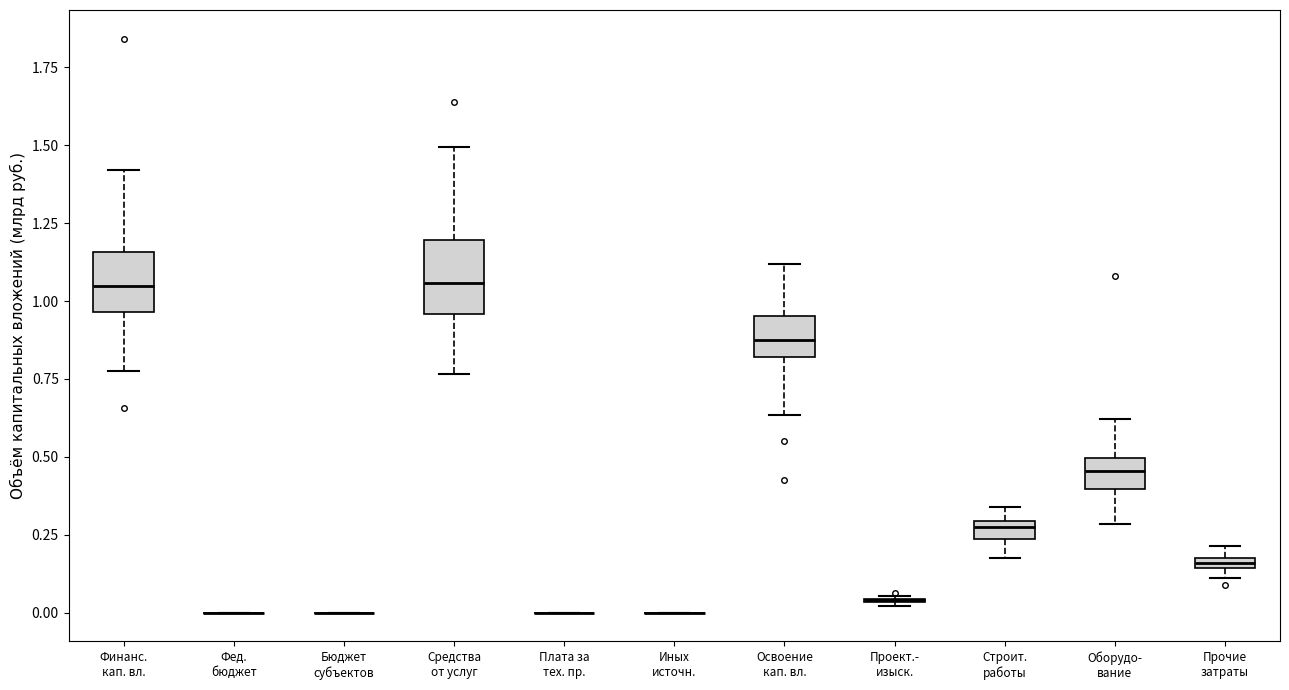

Where does the upper whisker of the box for Оборудо- вание end on the y-axis? The values are not printed on the chart, so give them approximately, as read against the axis.

0.60